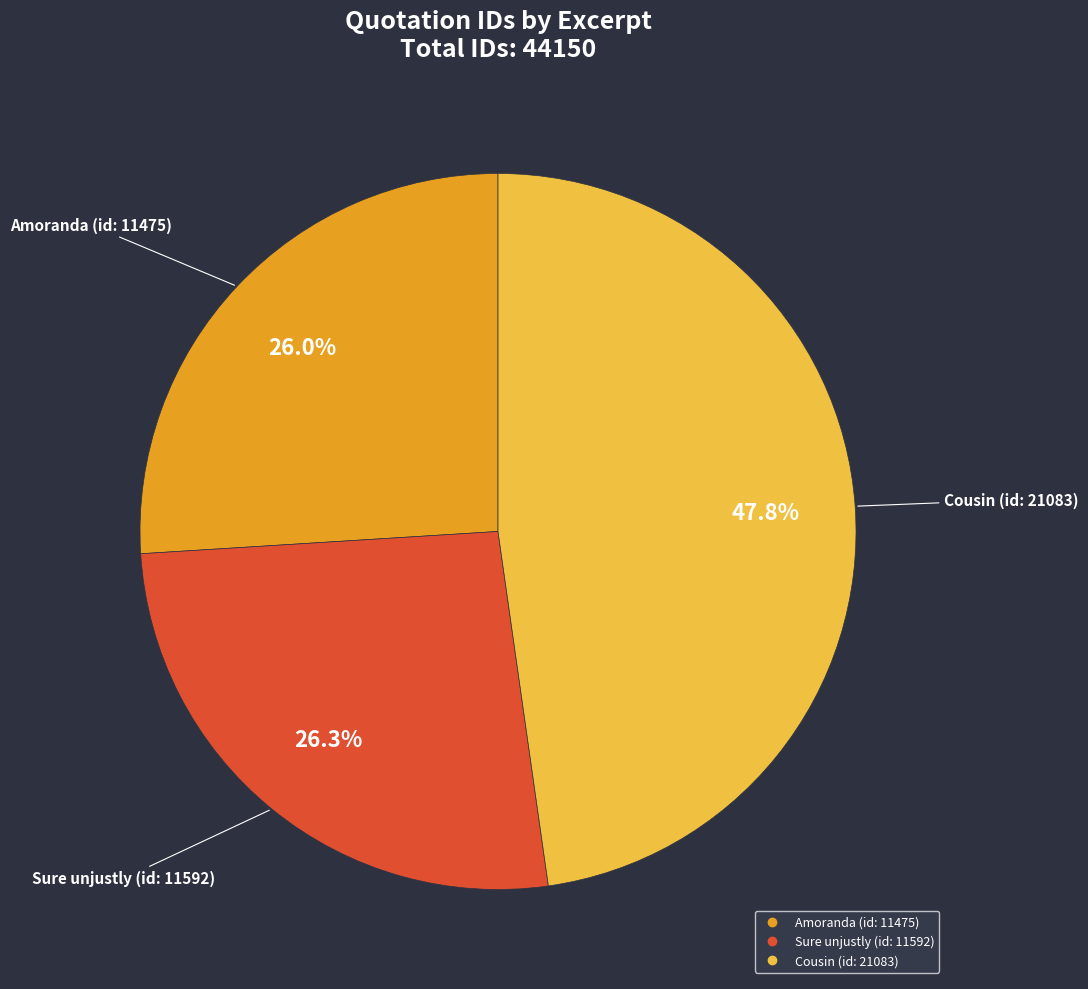

Which category has the biggest portion of the pie?

Cousin (id: 21083)